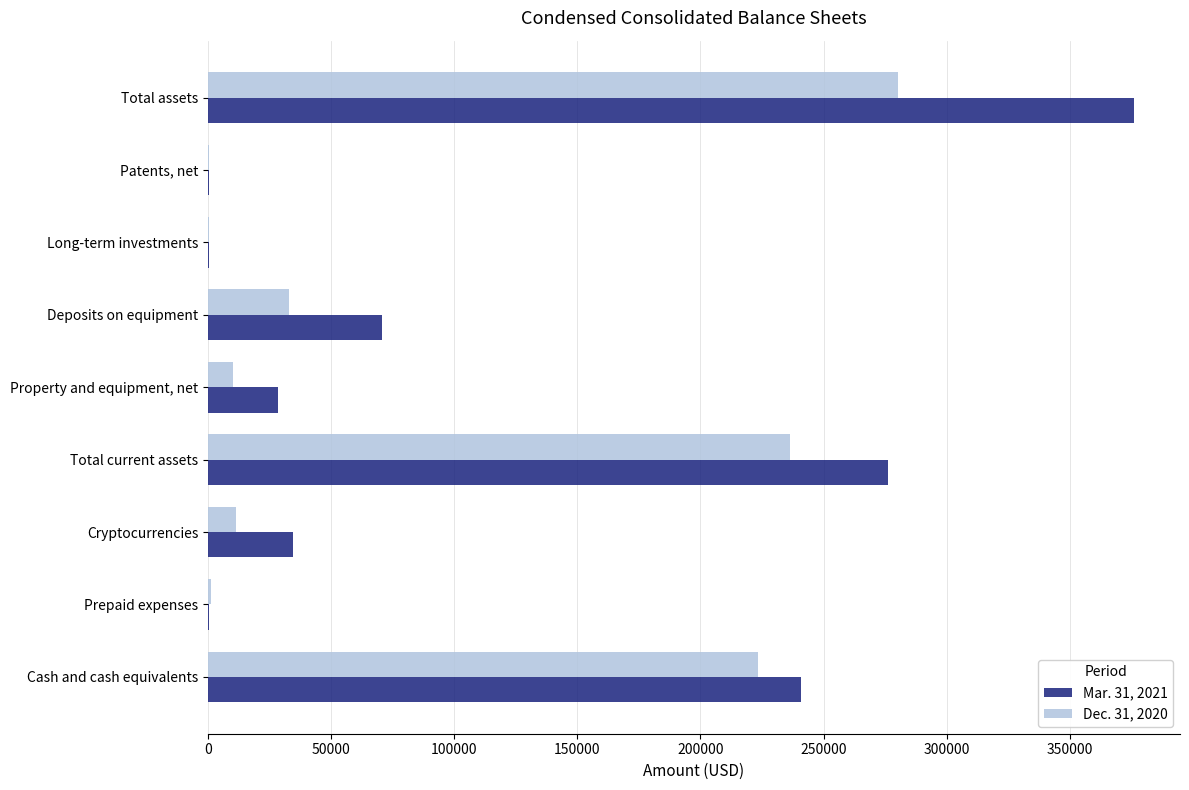

Which series has the largest total across all categories?

Mar. 31, 2021